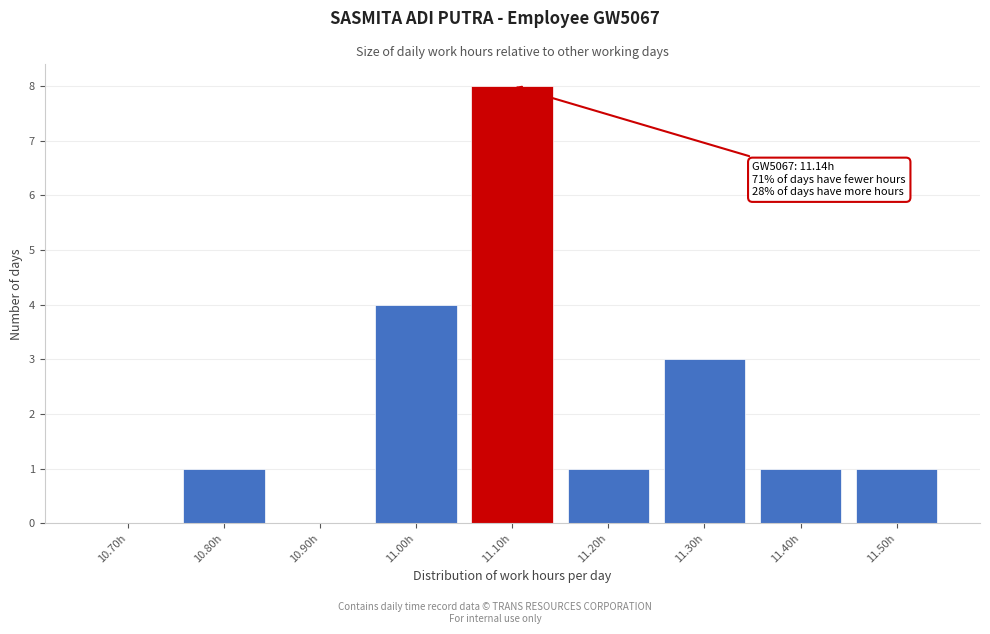

Reading left to right, transcribe all the data shown in this chart.

10.70h=0	10.80h=1	10.90h=0	11.00h=4	11.10h=8	11.20h=1	11.30h=3	11.40h=1	11.50h=1